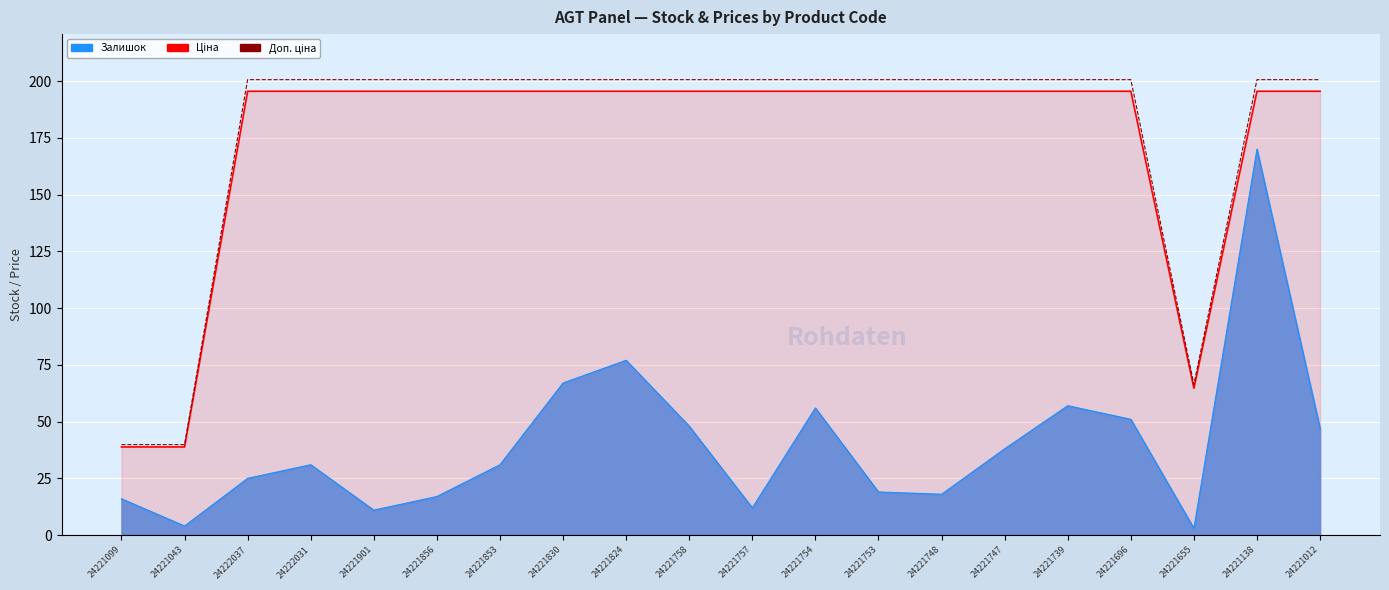

The value of Ціна at 24221824 is 195.5. True or false?

True